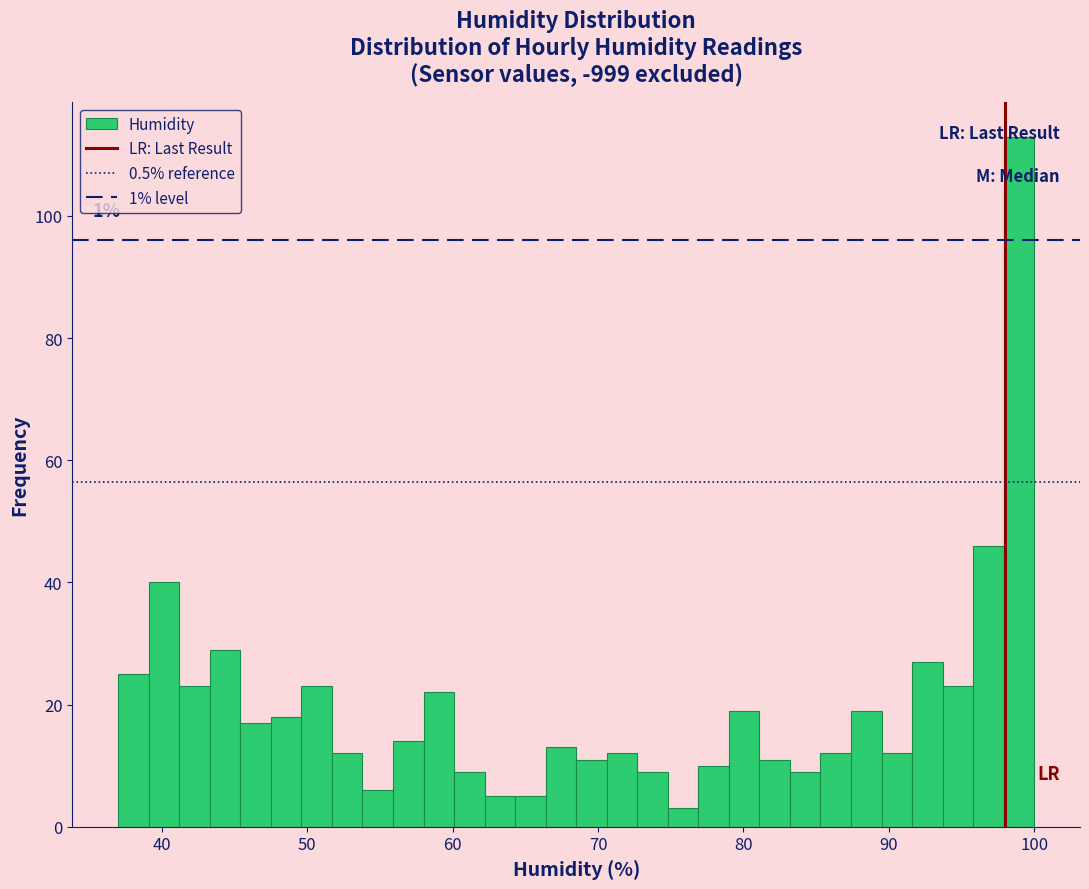

Around what value on the x-axis is the tallest bar? Give the approximate position of its centre, as read against the axis.

99